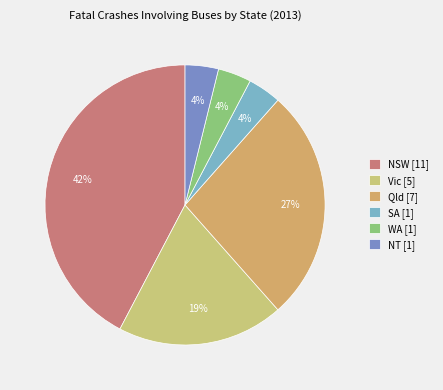

How many slices are in this pie chart?

6